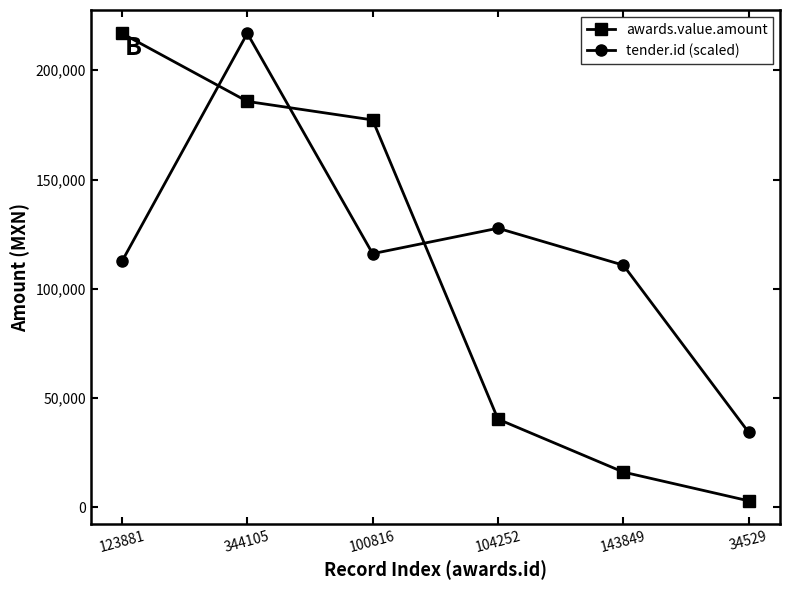

Does the chart have visible grid lines?

No